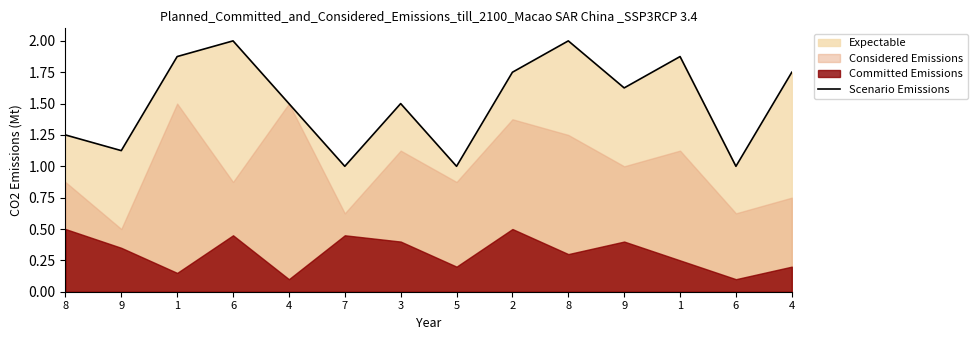

At which label is the value closest to 1?

7